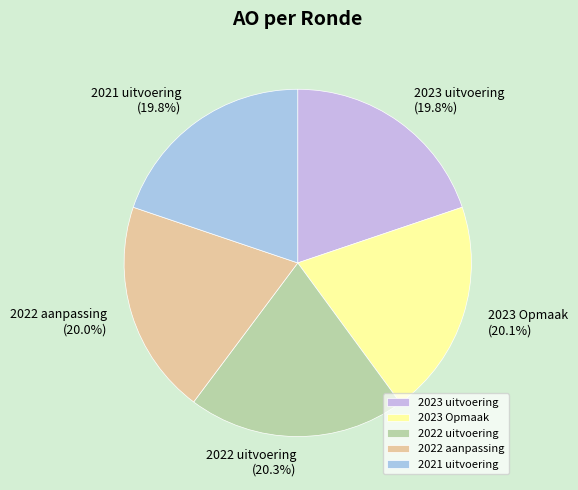

What is the ratio of the value at 2023 uitvoering to the value at 2023 Opmaak?

1.0